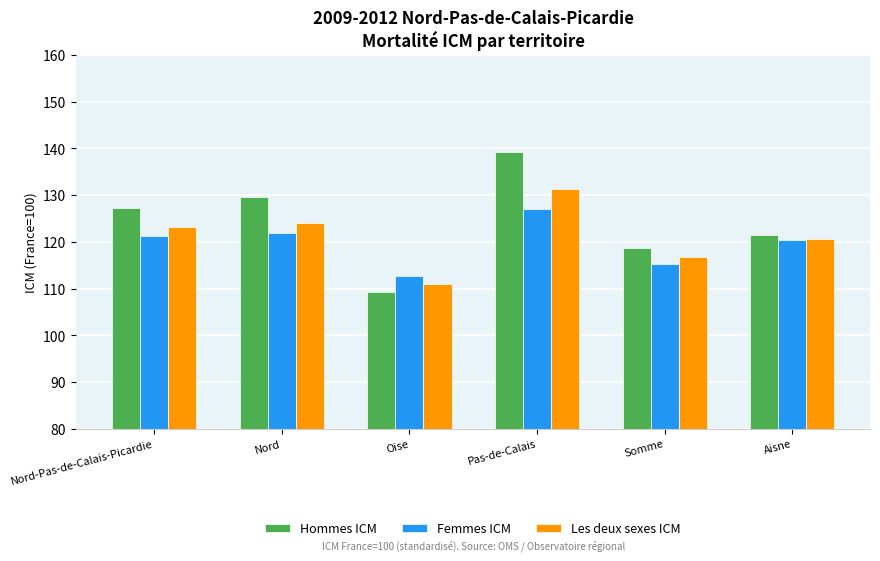

What is the total value across all series at Nord-Pas-de-Calais-Picardie?

371.6